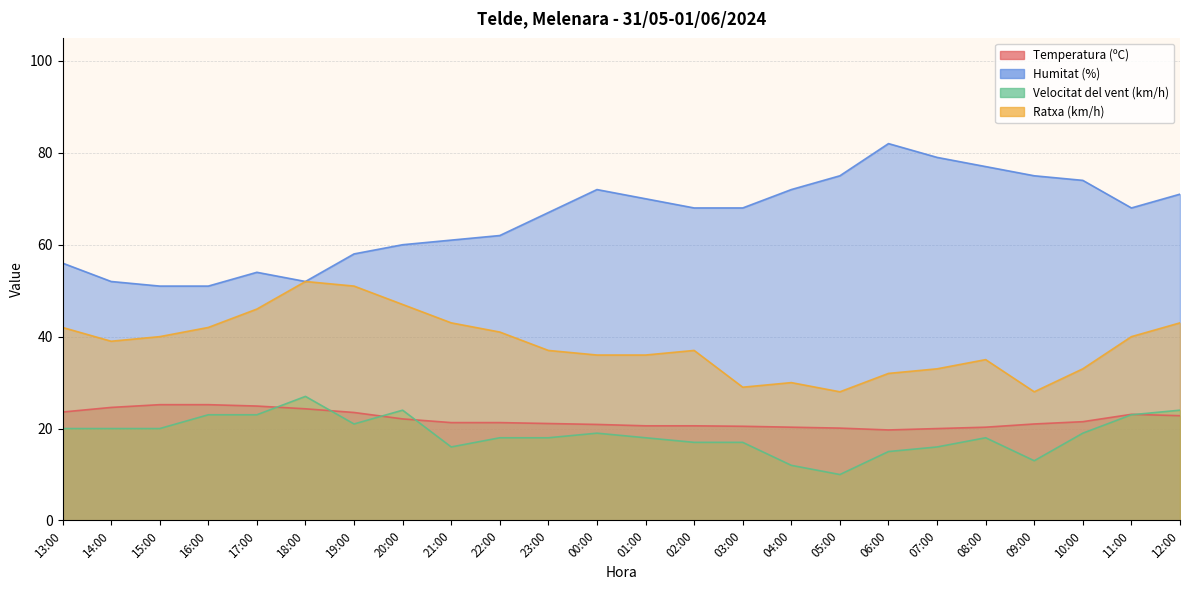

What is the difference between the maximum and second lowest values in the Humitat (%) series?

31.0